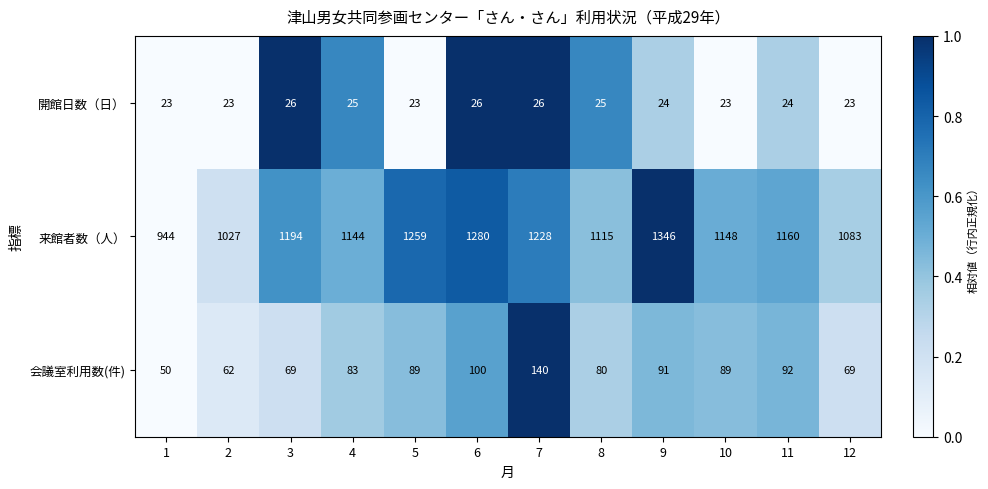

True or false: 会議室利用数(件) has a value of 69 at 3.

True